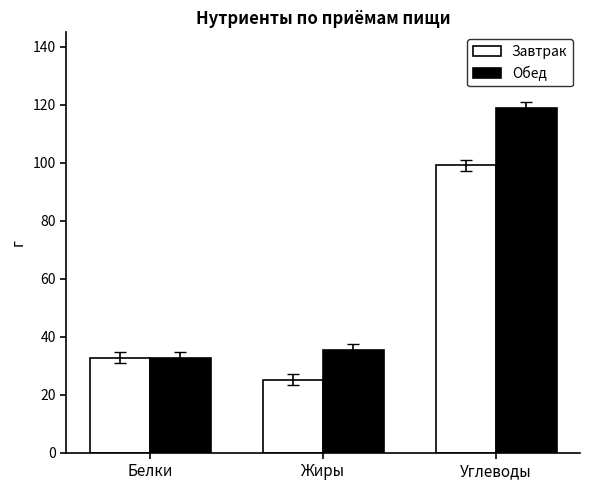

Is it true that Обед equals 51.7 at Белки?

False